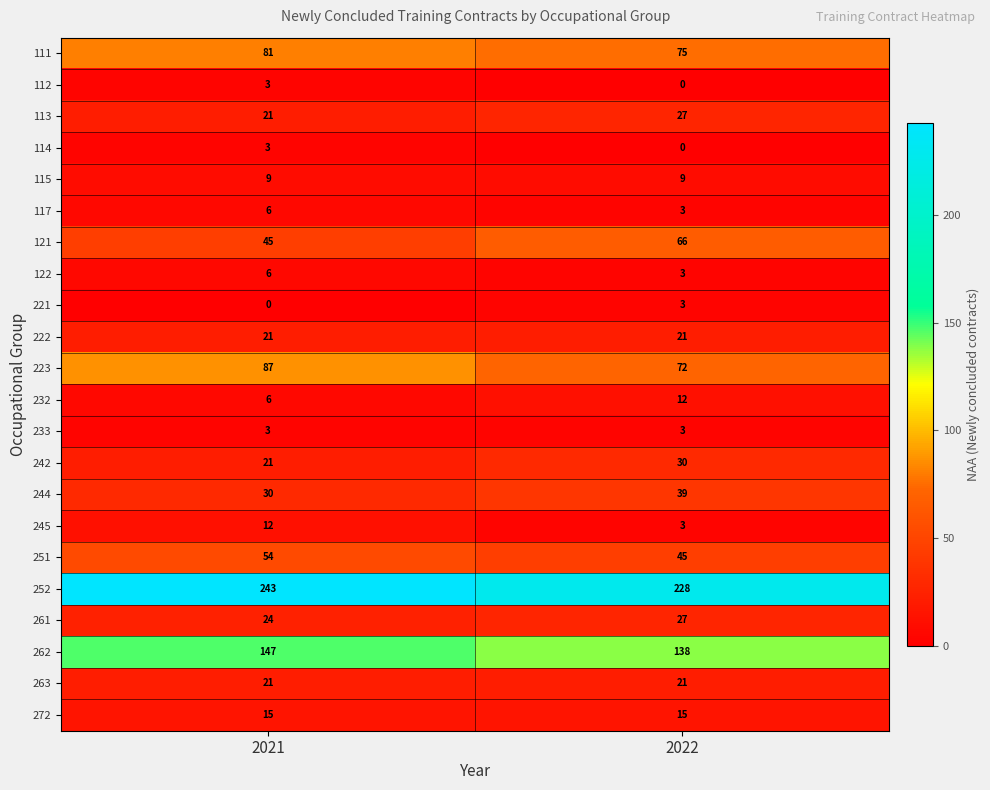

The 263 series shows 29 at 2021. True or false?

False